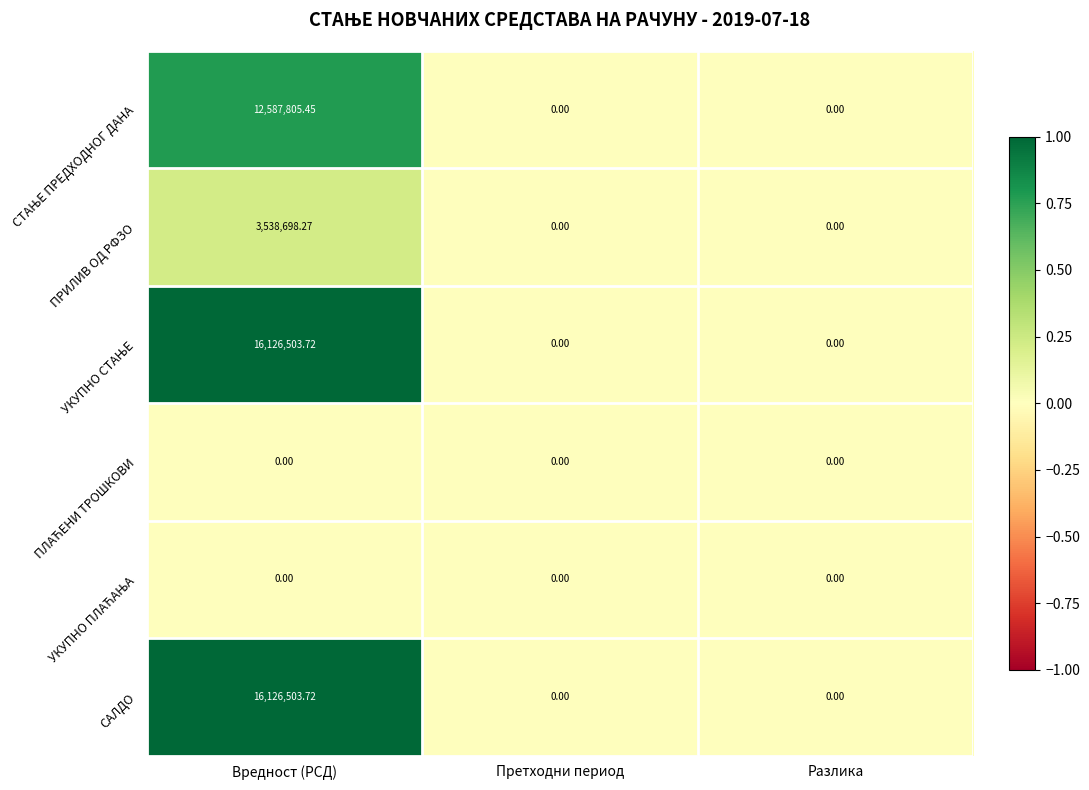

At which category is the sum across all series the highest?

Вредност (РСД)